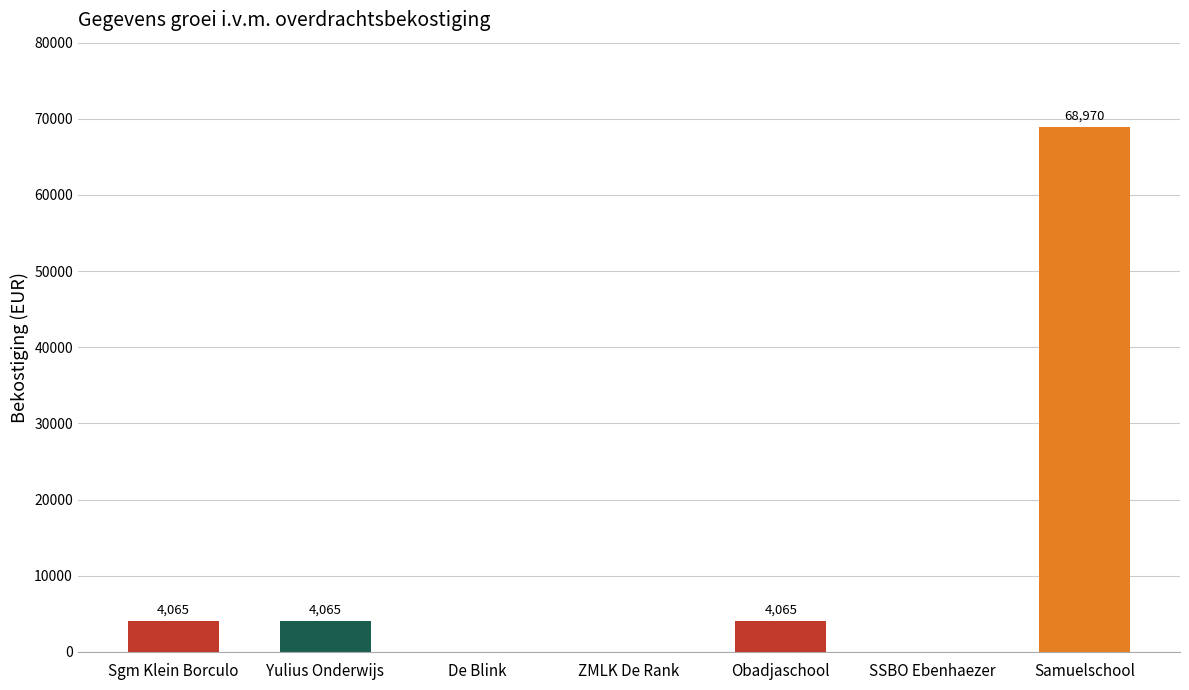

Are the bars horizontal?

No